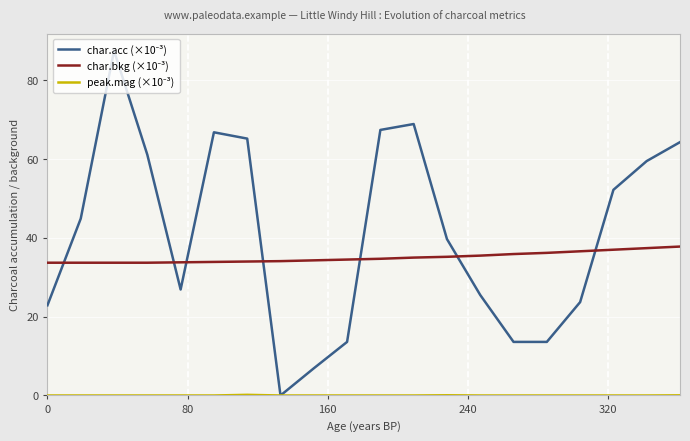

What is the maximum value shown in the chart?

87.5